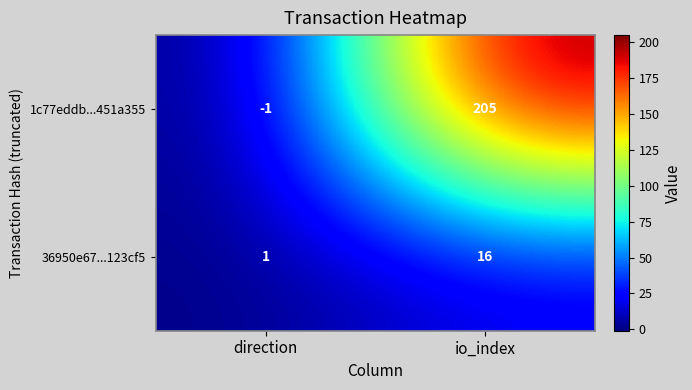

Which category has the lowest value across all series?

direction